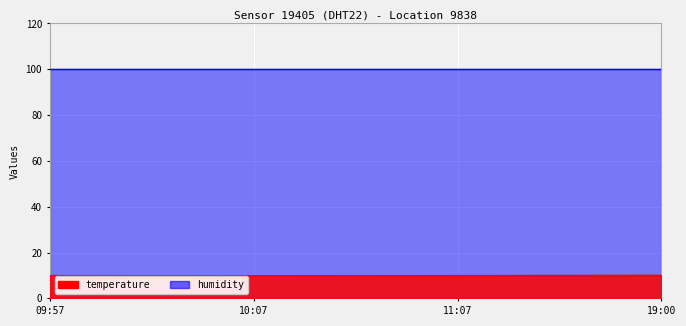

What is the difference between the values at 19:00 and 11:07?

0.1